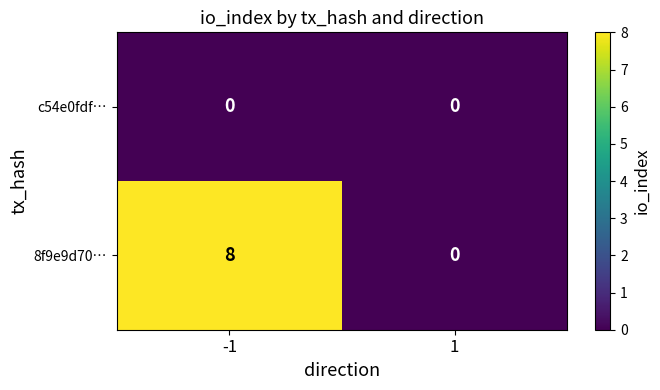

Is it true that 8f9e9d70… equals 4 at 1?

False